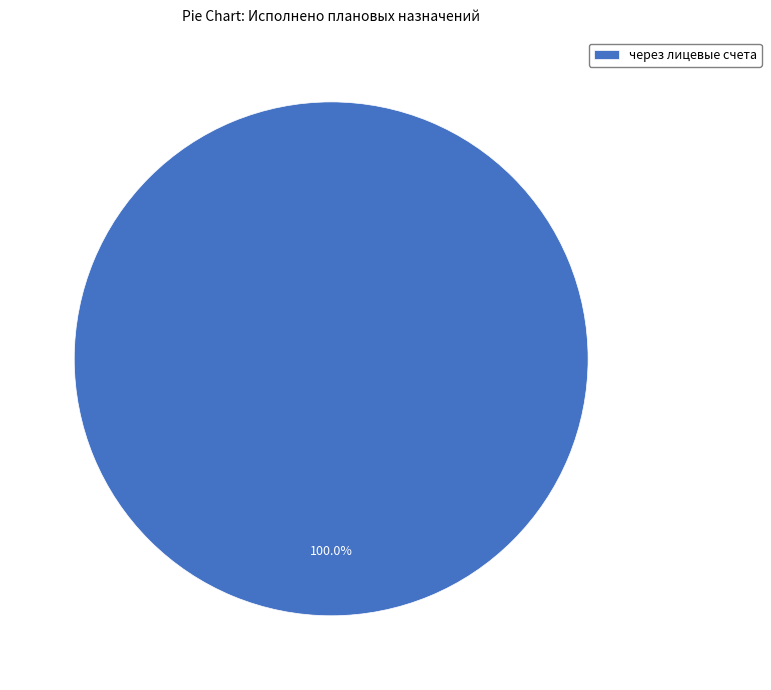

Rank the categories by value from lowest to highest.

через лицевые счета